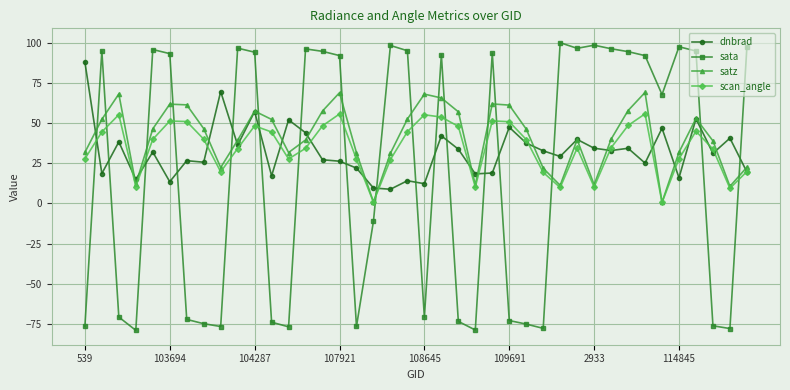

How many interior local peaks does the satz series have?

9